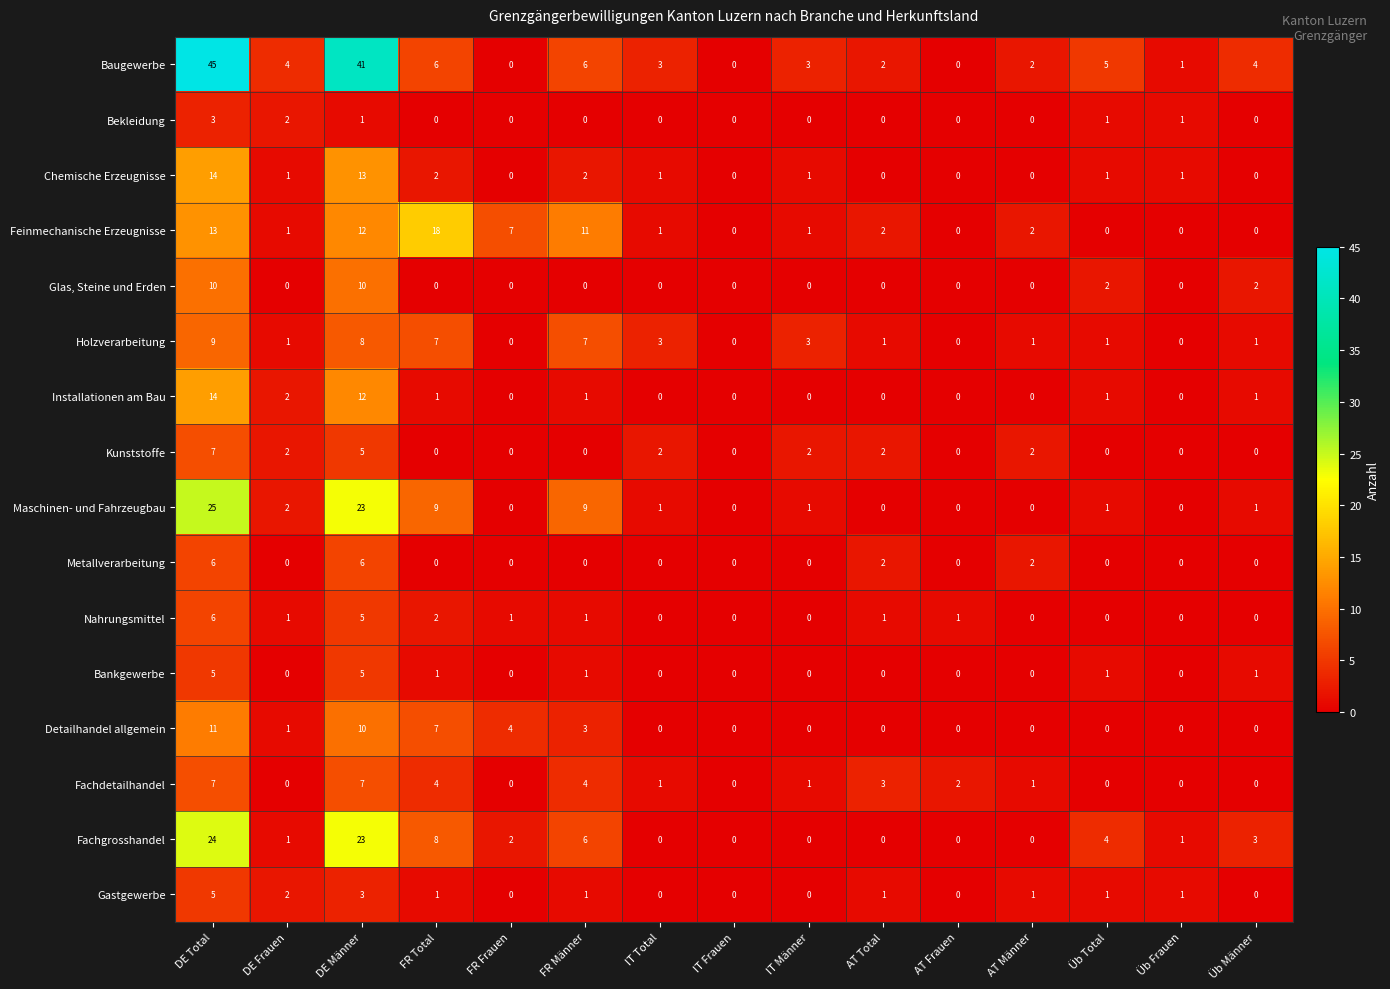

What is the difference between the maximum and minimum values in the Installationen am Bau series?

14